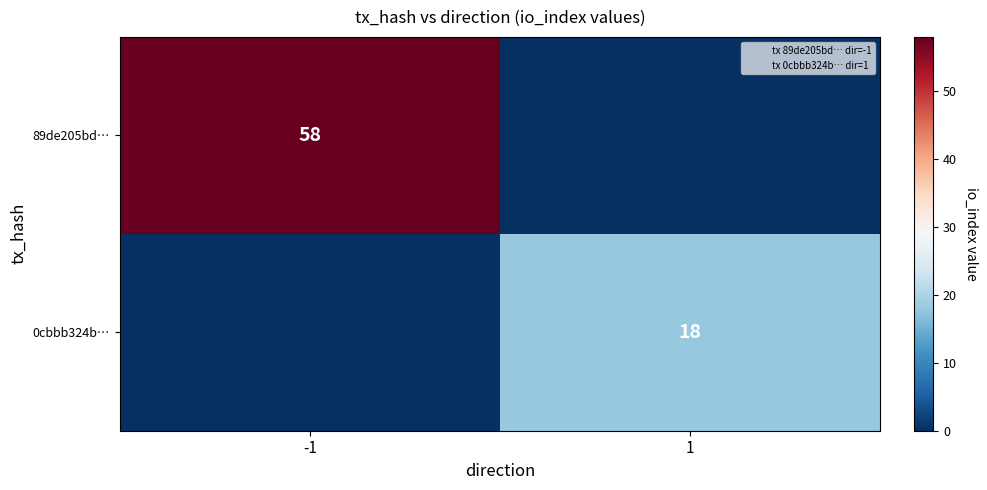

Which series changed the most between -1 and 1?

89de205bd…